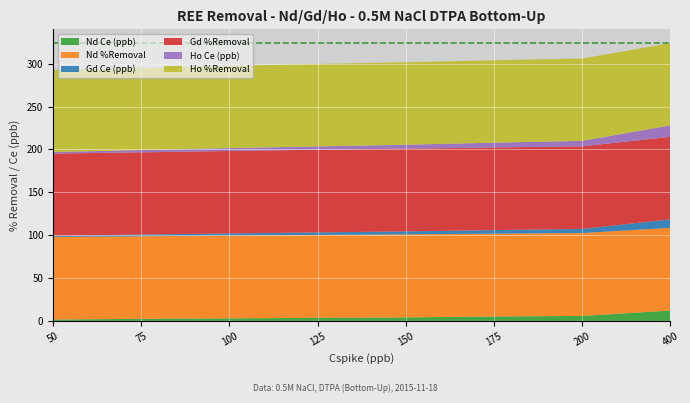

Reading left to right, extract all data points from this chart.

Nd Ce (ppb): 50=1.6	75=2.4	100=3.0	125=3.6	150=4.1	175=5.2	200=5.8	400=12.1
Nd %Removal: 50=96.3	75=96.2	100=96.6	125=96.7	150=96.8	175=96.6	200=96.6	400=96.5
Gd Ce (ppb): 50=1.3	75=2.0	100=2.5	125=2.9	150=3.5	175=4.1	200=4.8	400=9.9
Gd %Removal: 50=95.9	75=95.8	100=96.2	125=96.4	150=96.4	175=96.4	200=96.3	400=96.2
Ho Ce (ppb): 50=1.7	75=2.7	100=3.3	125=3.9	150=4.6	175=5.6	200=6.4	400=13.3
Ho %Removal: 50=95.7	75=95.5	100=95.9	125=96.1	150=96.2	175=96.0	200=96.0	400=95.9